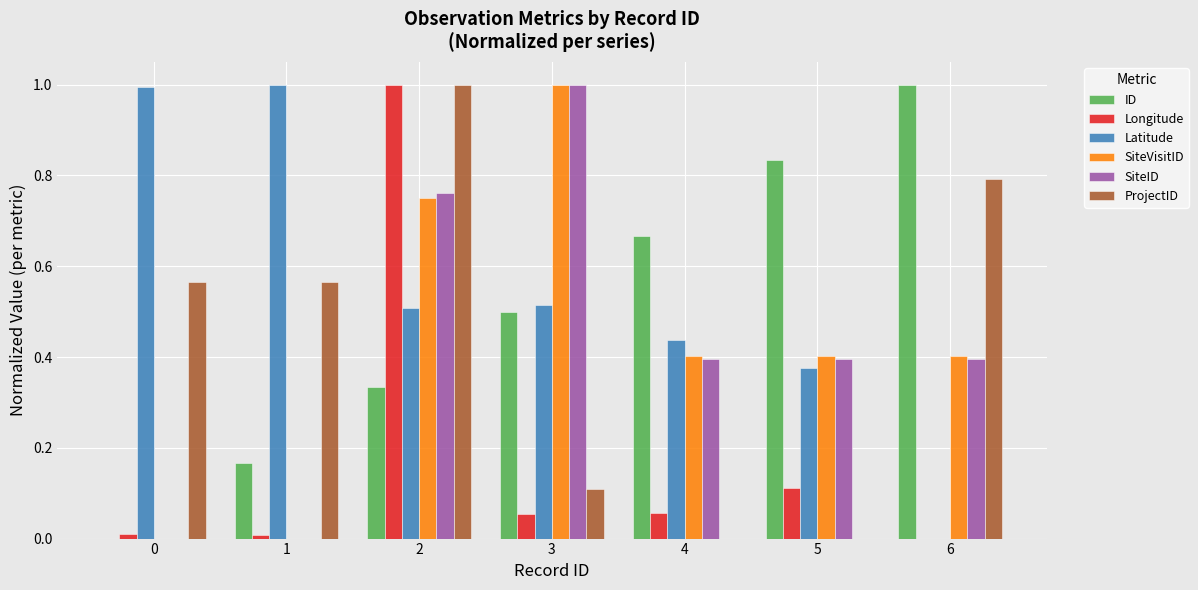

What is the highest value of the Longitude series?

1.0